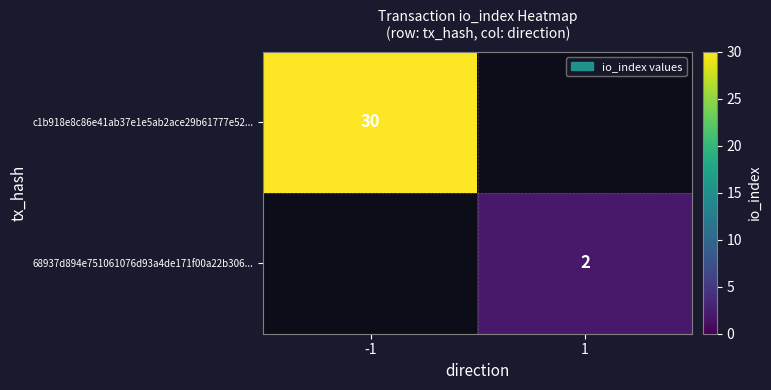

True or false: c1b918e8c86e41ab37e1e5ab2ace29b61777e52... has a value of 30 at -1.

True